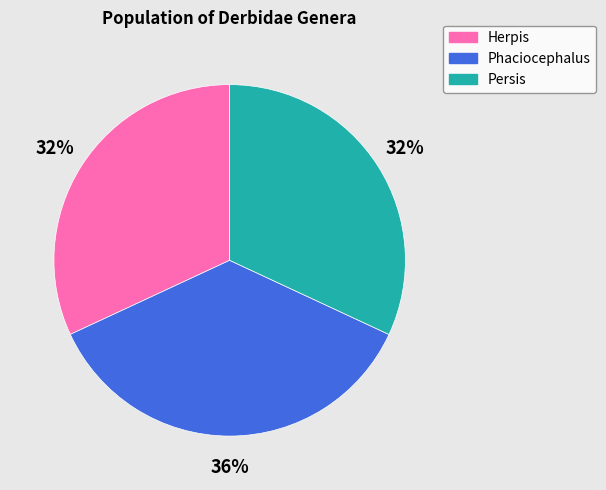

To the nearest percent, what percentage of the pie is Persis?

32%